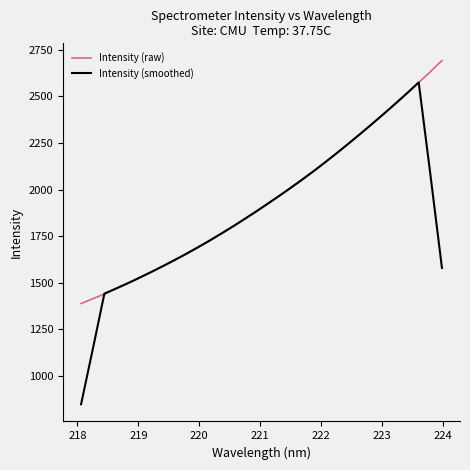

What is the difference between the maximum and minimum values in the Intensity (raw) series?

1303.2